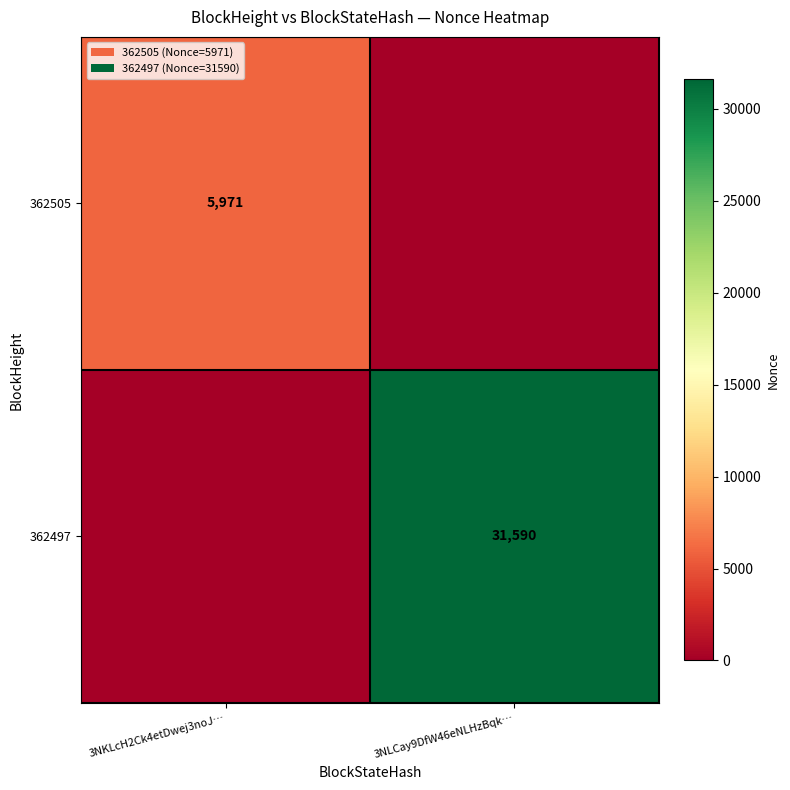

True or false: 362505 has a value of 10256 at 3NKLcH2Ck4etDwej3noJ….

False